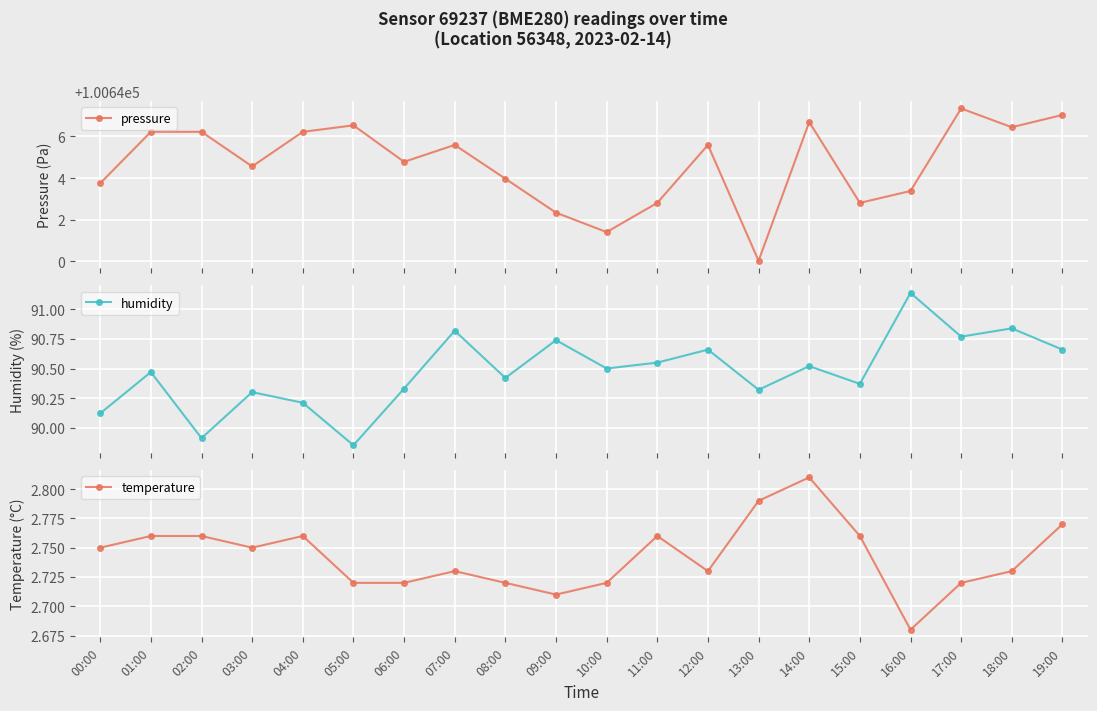

Which series has the largest total across all categories?

pressure